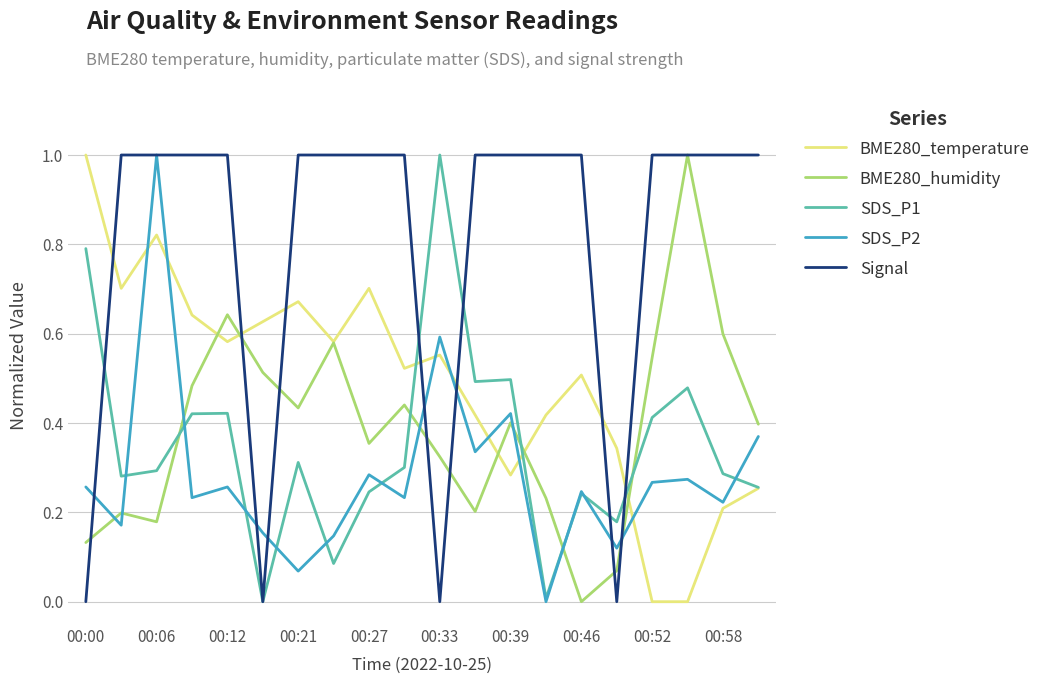

Which series has the largest total across all categories?

Signal